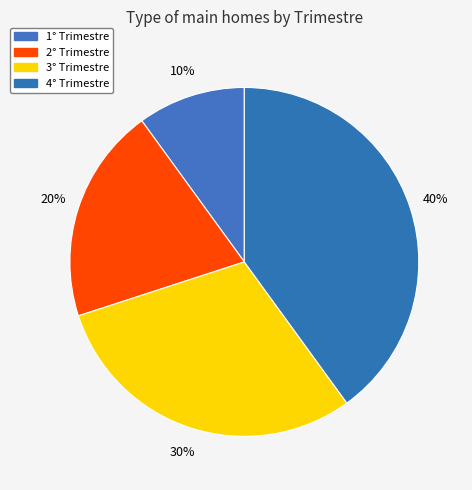

Rank the categories by value from lowest to highest.

1° Trimestre, 2° Trimestre, 3° Trimestre, 4° Trimestre